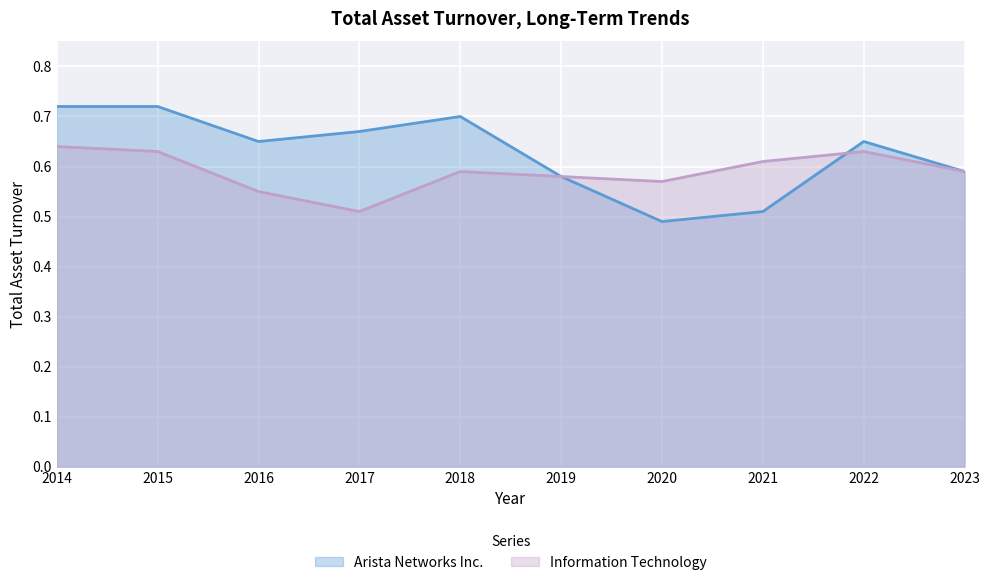

At which category is the sum across all series the highest?

2014